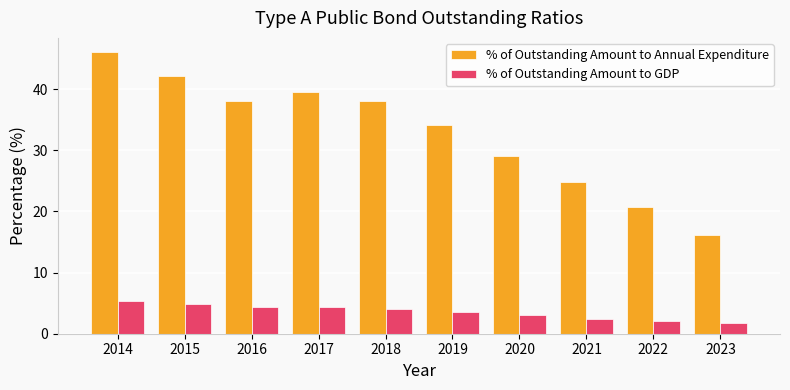

What is the difference between the maximum and minimum values in the % of Outstanding Amount to GDP series?

3.6